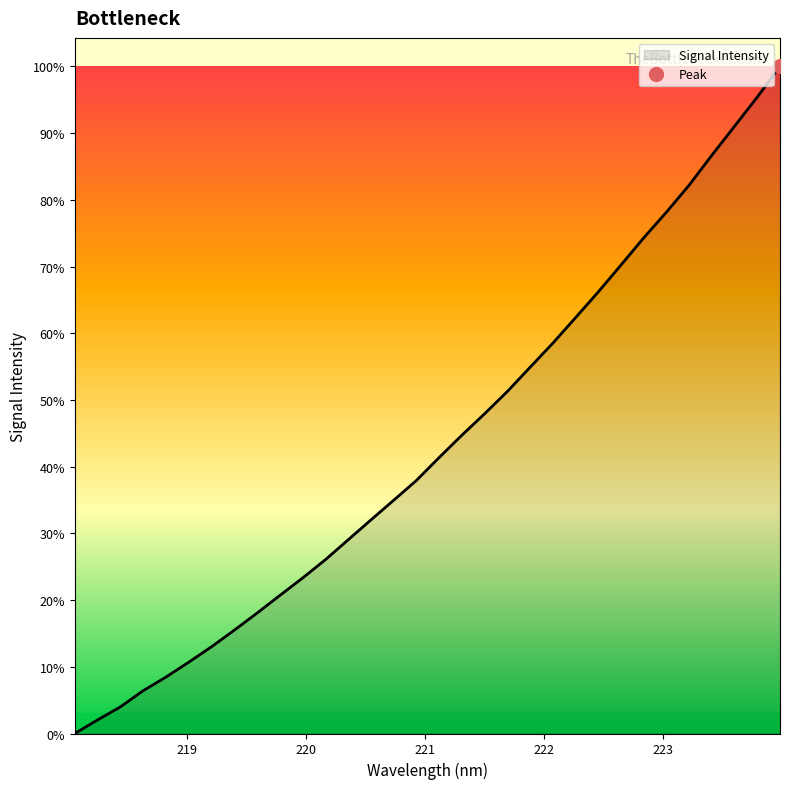

What is the label of the 31st point from the left?

30